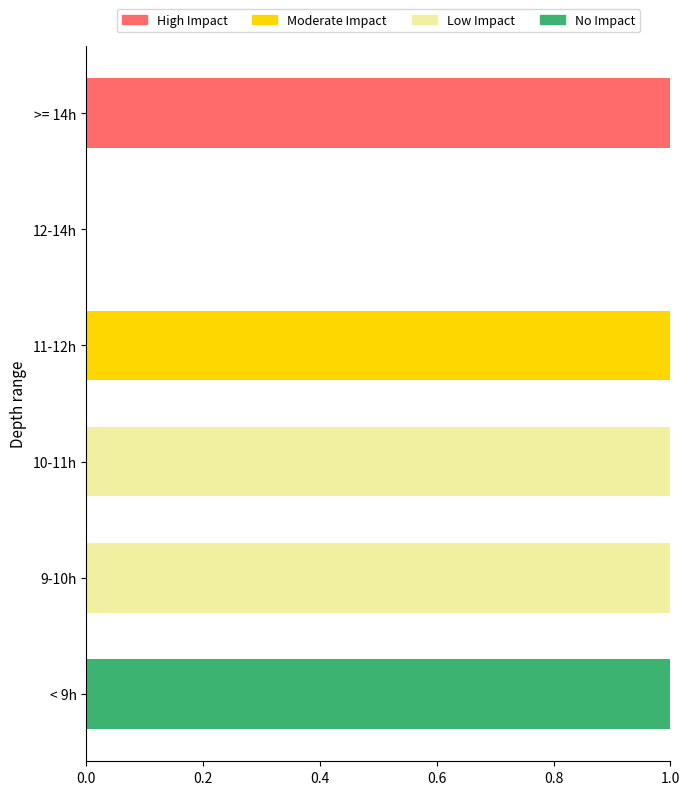

What are all the series names shown in the legend?

High Impact, Moderate Impact, Low Impact, No Impact